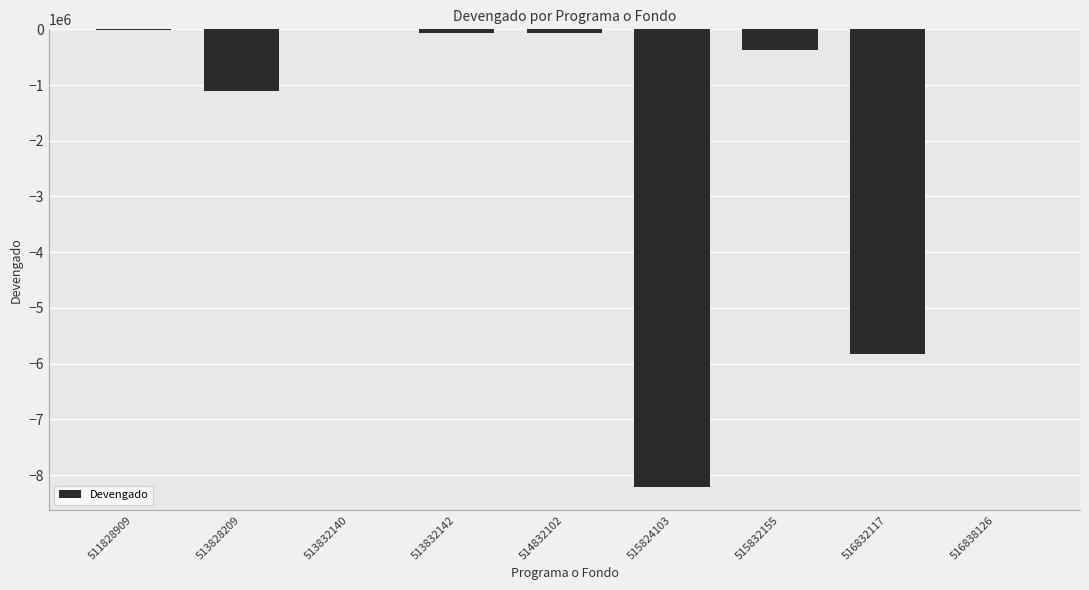

True or false: the data shows 0.0 at 513832140.

True